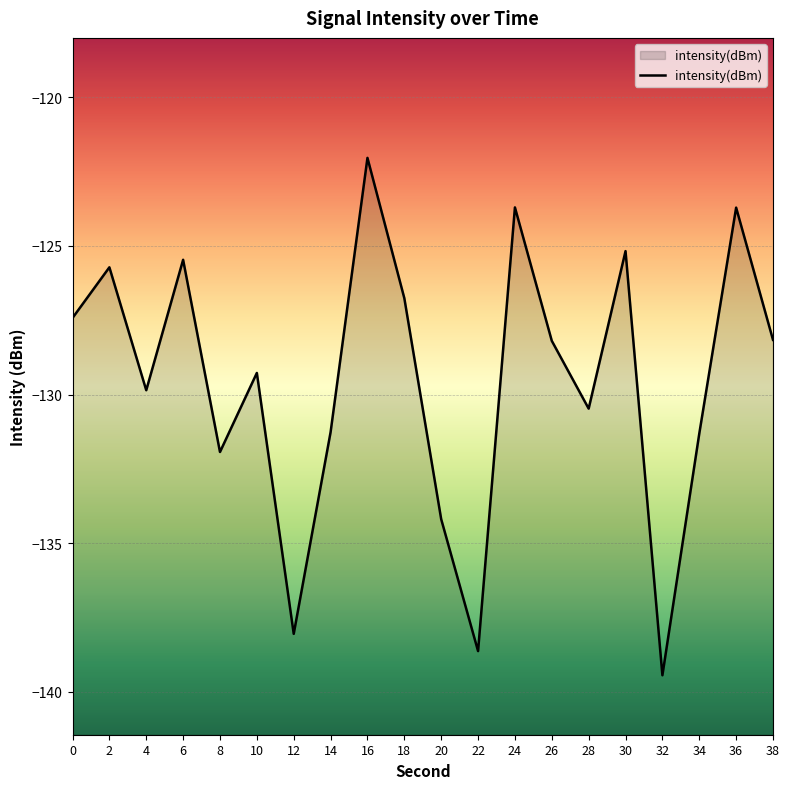

What is the difference between the values at 38 and 16?

6.1